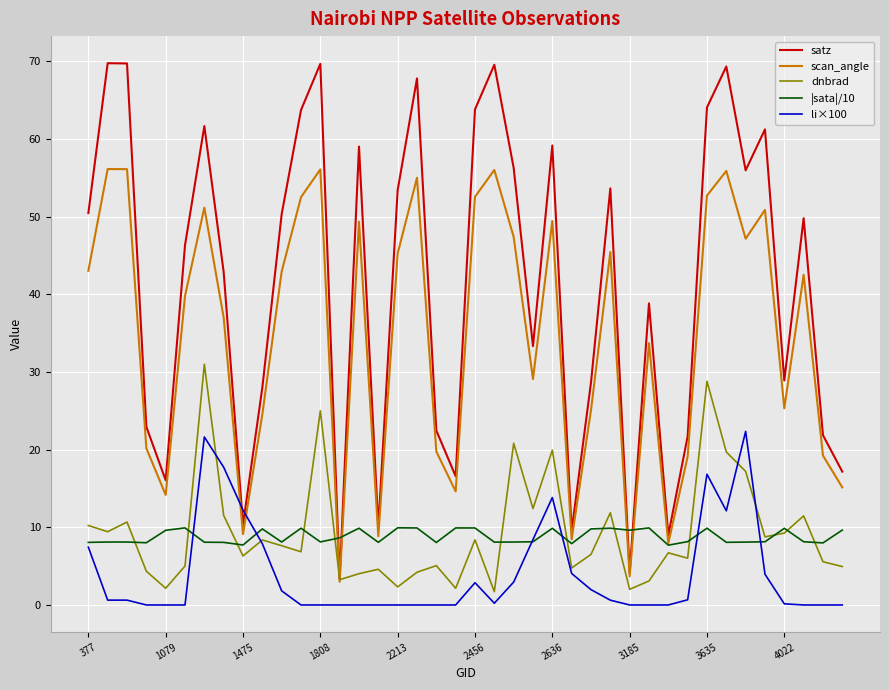

What is the maximum value for satz?

69.8